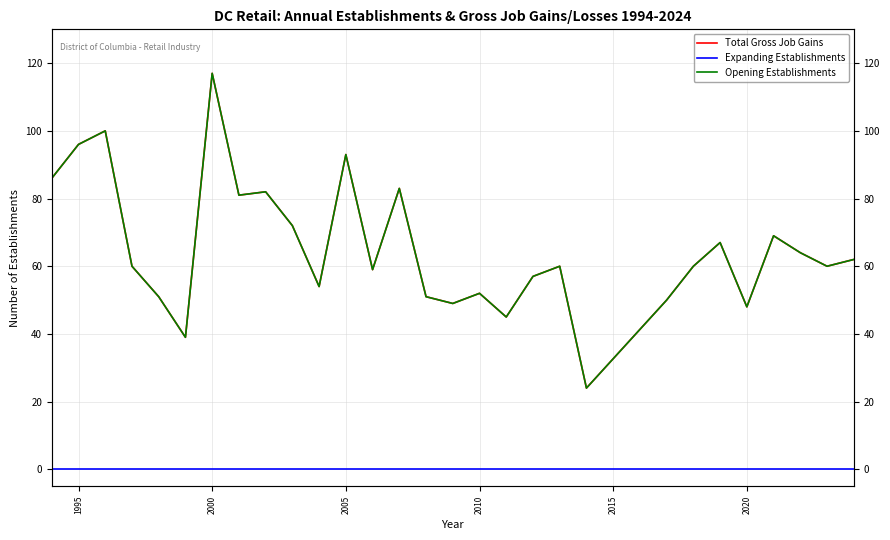

Does the chart display data point markers on the line(s)?

No